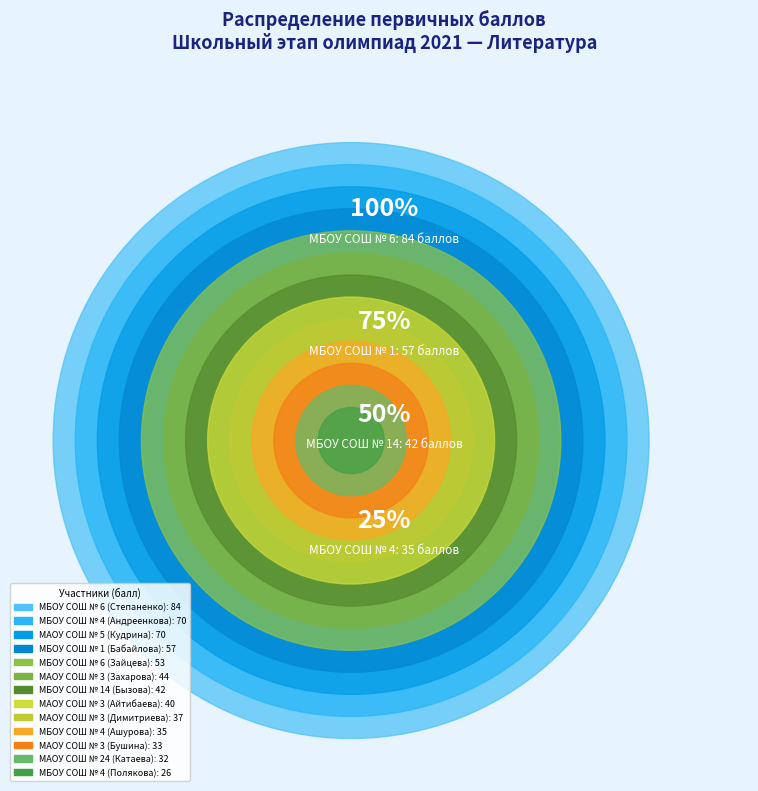

Which category has the smallest portion of the pie?

МБОУ СОШ № 4 (Полякова)